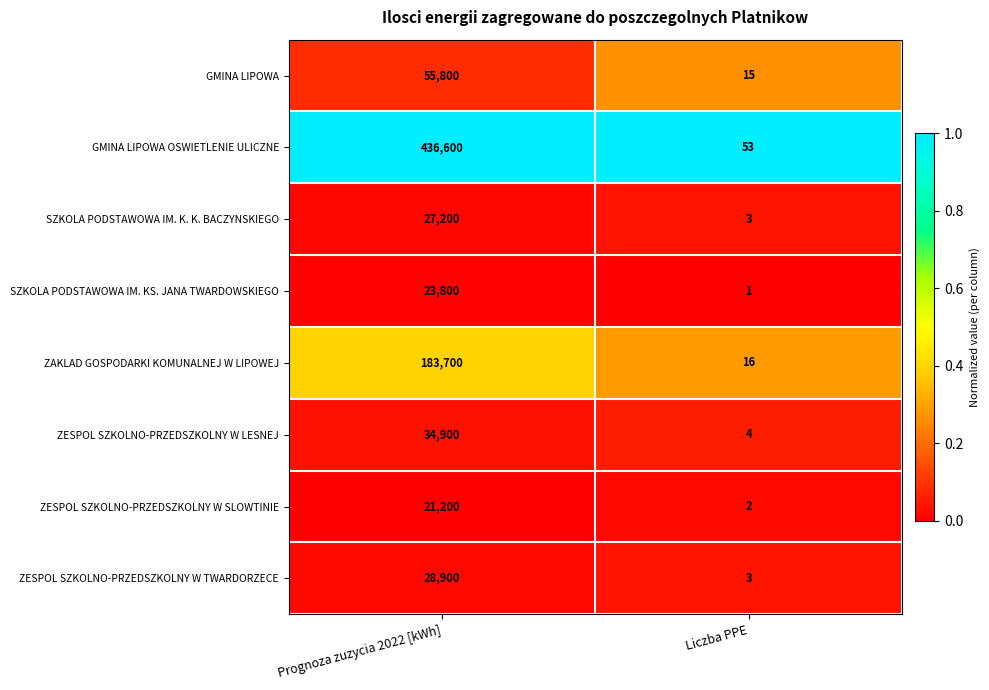

How many distinct data groups are displayed?

8